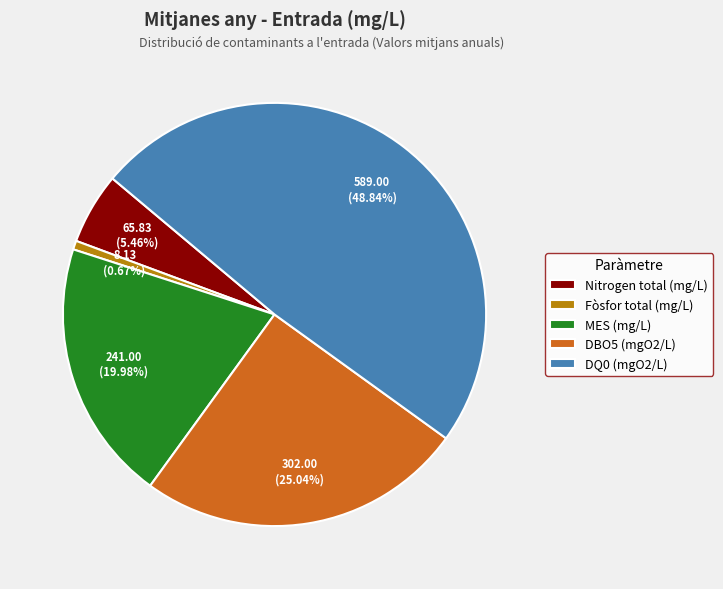

To the nearest percent, what is the combined percentage of Nitrogen total (mg/L) and DBO5 (mgO2/L)?

31%